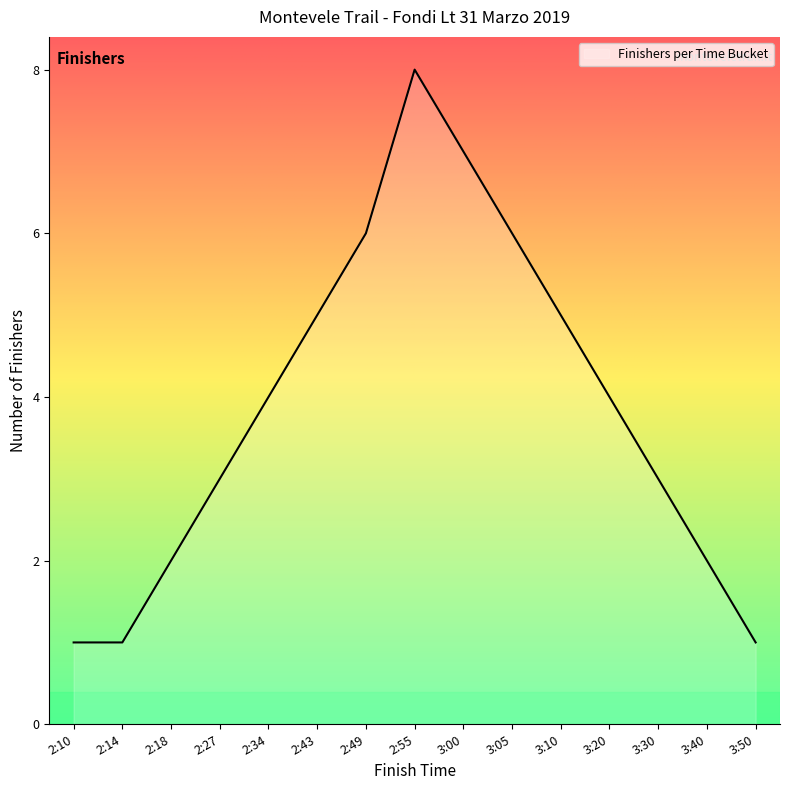

Where is the first local maximum?

2:55